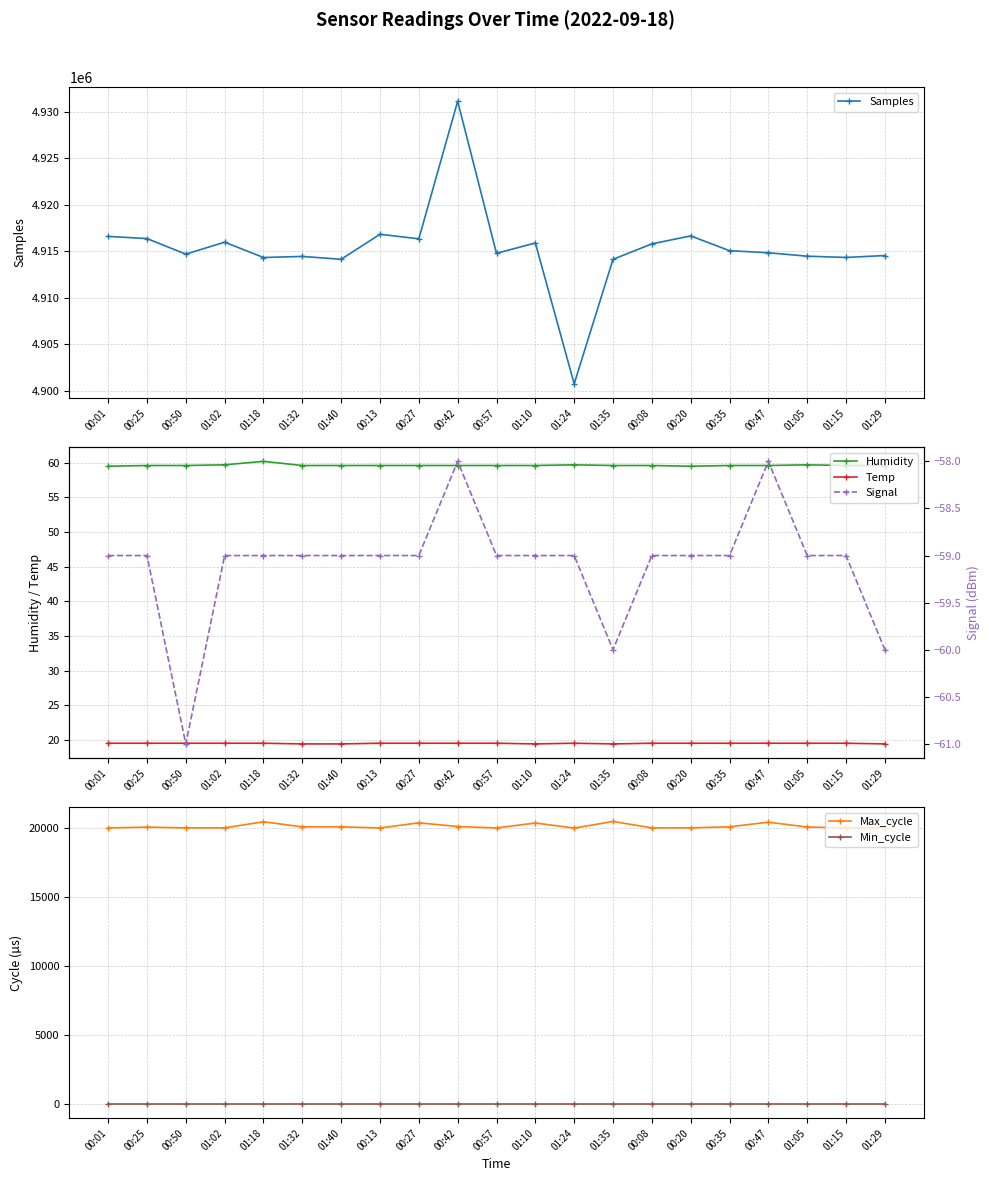

What is the label of the 12th point from the right?

00:42